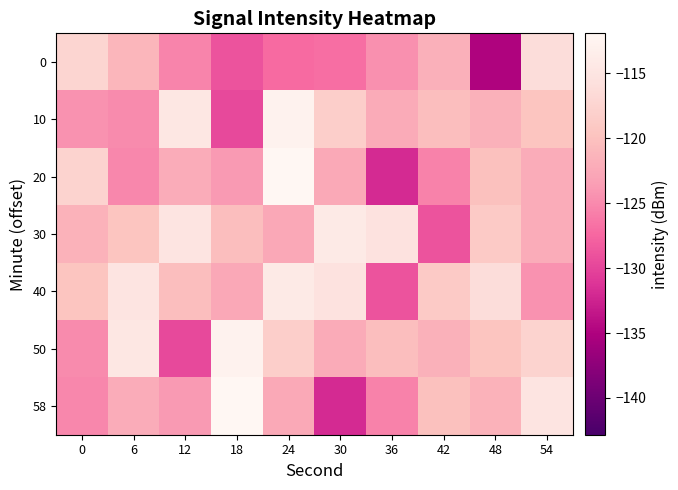

At which category is the sum across all series the highest?

24